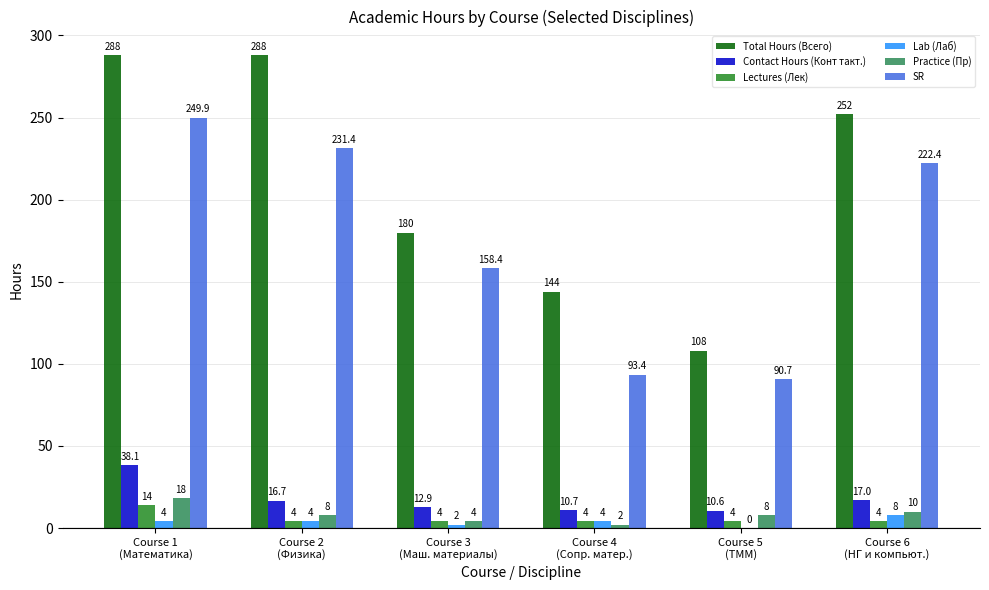

Is the value of Practice (Пр) at Course 2
(Физика) greater than the value of Lectures (Лек) at Course 5
(ТММ)?

Yes